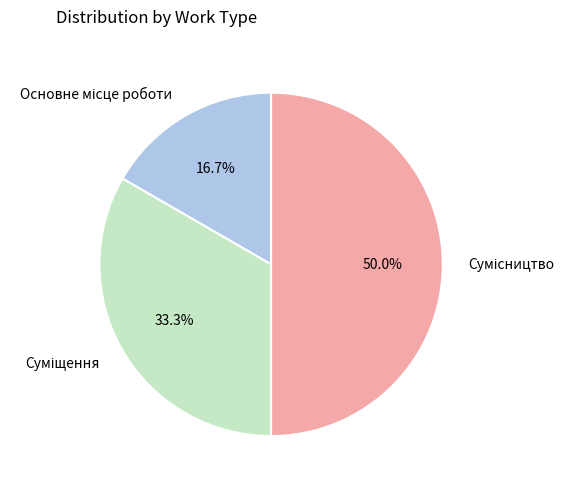

How many slices are in this pie chart?

3